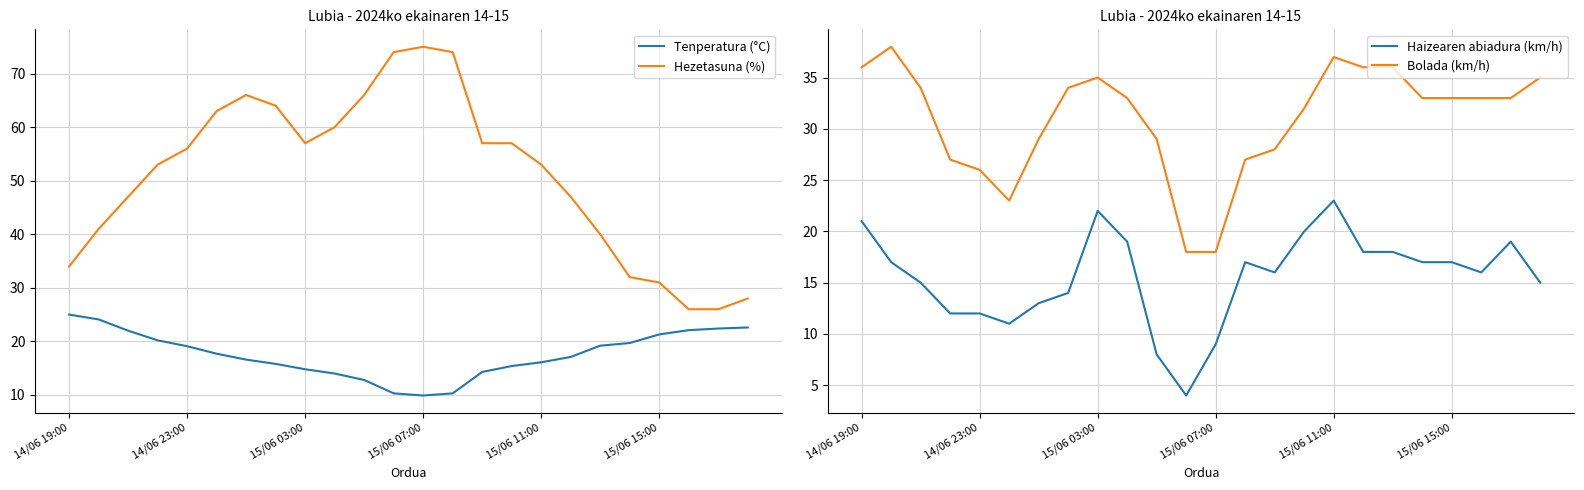

What is the minimum value for Hezetasuna (%)?

26.0